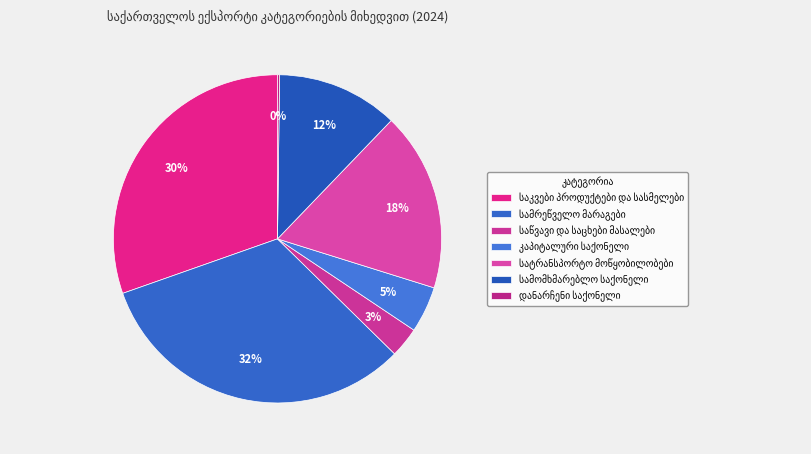

What percentage do სატრანსპორტო მოწყობილობები and საწვავი და საცხები მასალები together represent?

20.6%